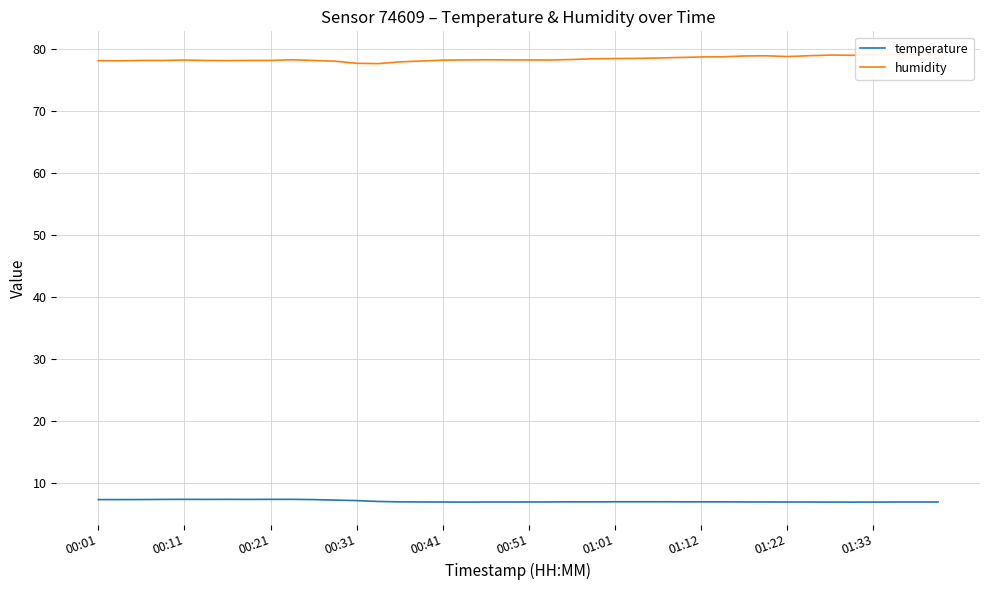

What is the difference between the highest and lowest values at 29?

71.8